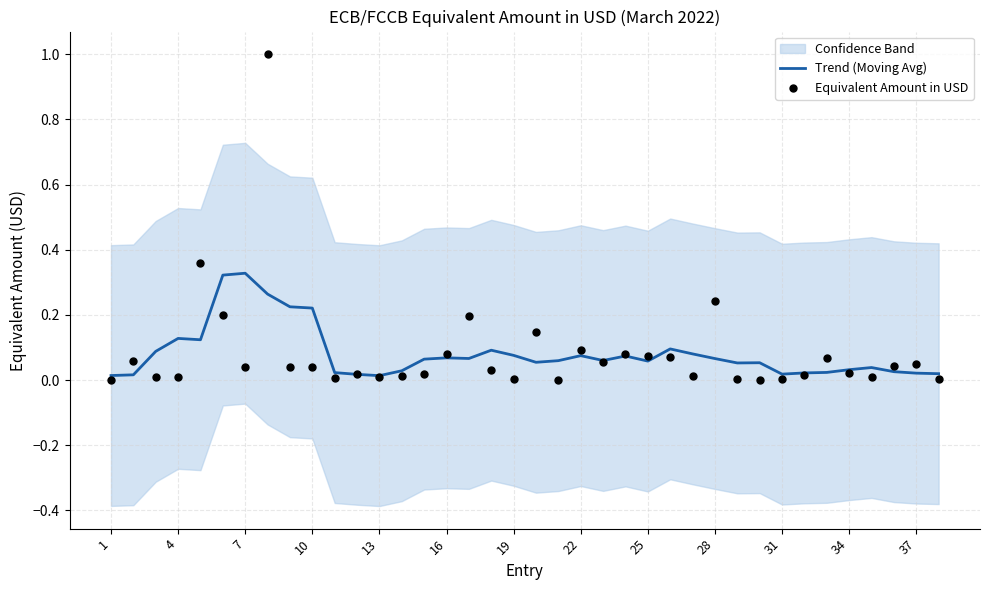

The value of Trend (Moving Avg) at 10 is 0.3. True or false?

False